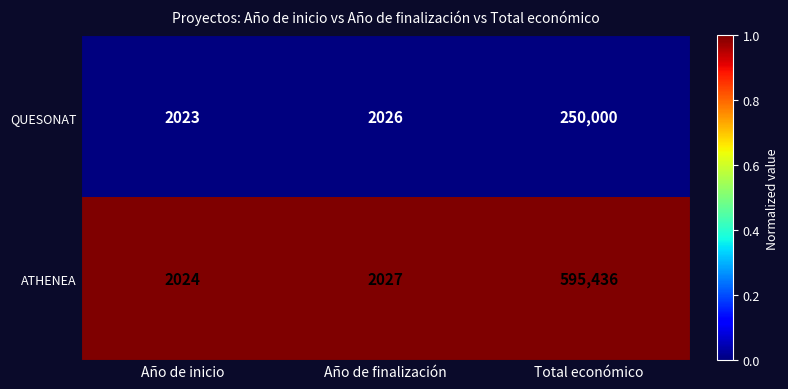

Rank the series at Año de finalización from lowest to highest value.

QUESONAT, ATHENEA